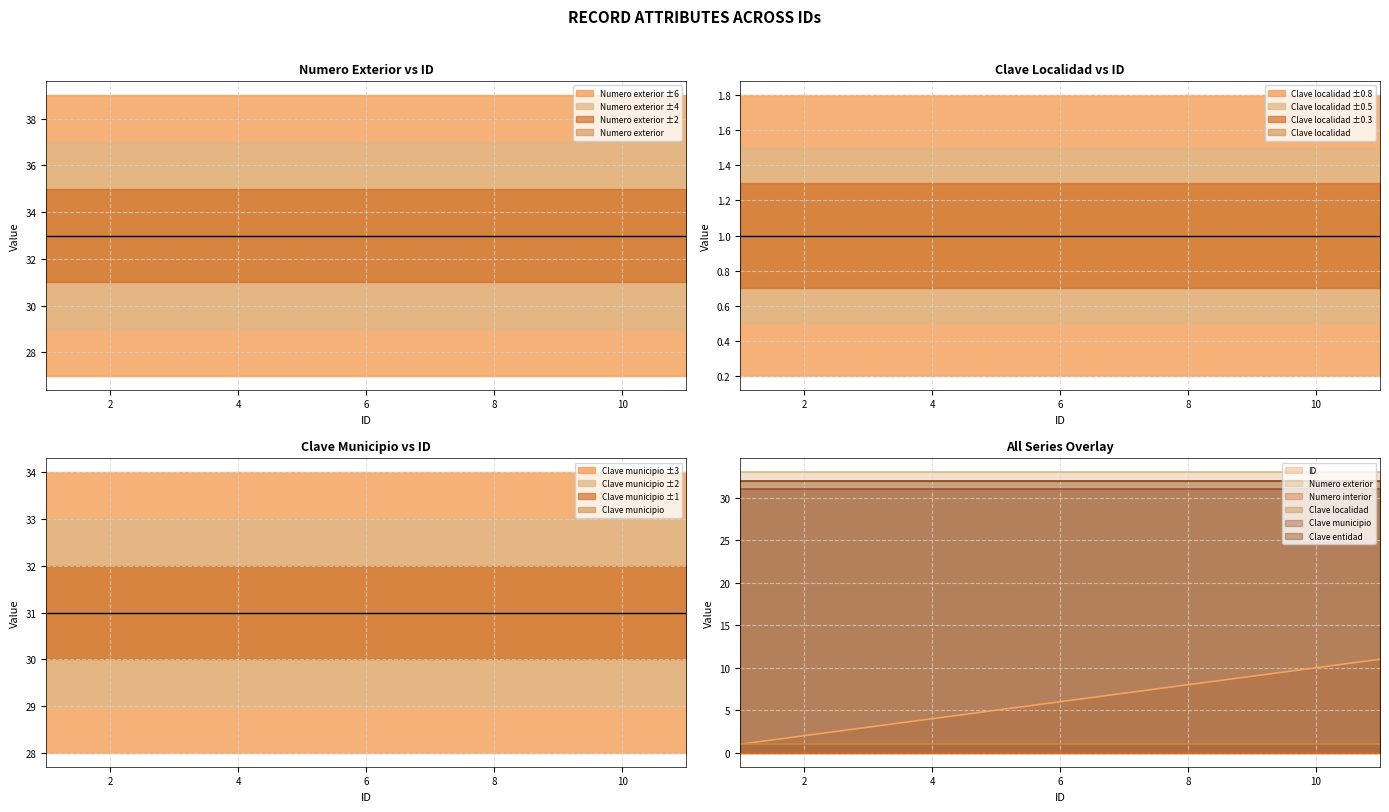

What is the approximate value of Clave entidad at 6?

32